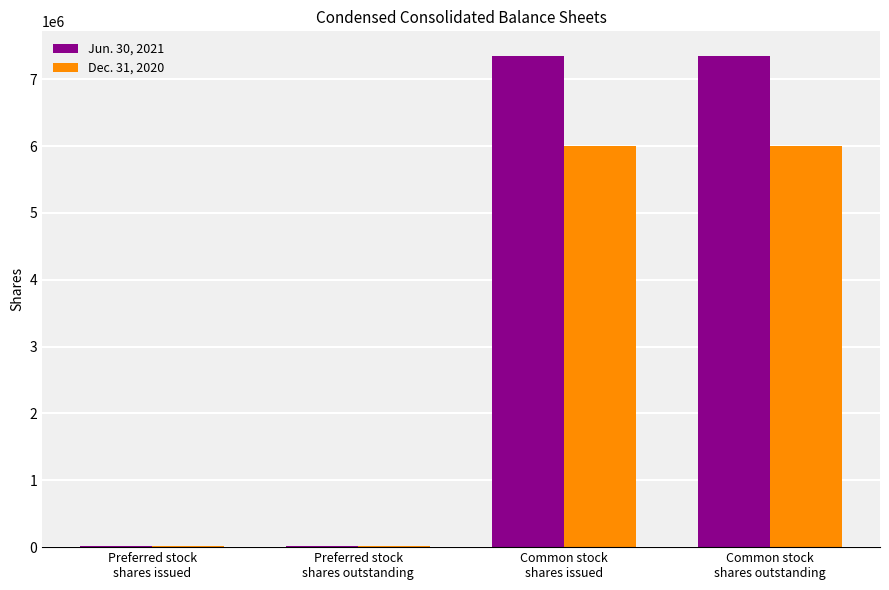

Which series has the largest total across all categories?

Jun. 30, 2021